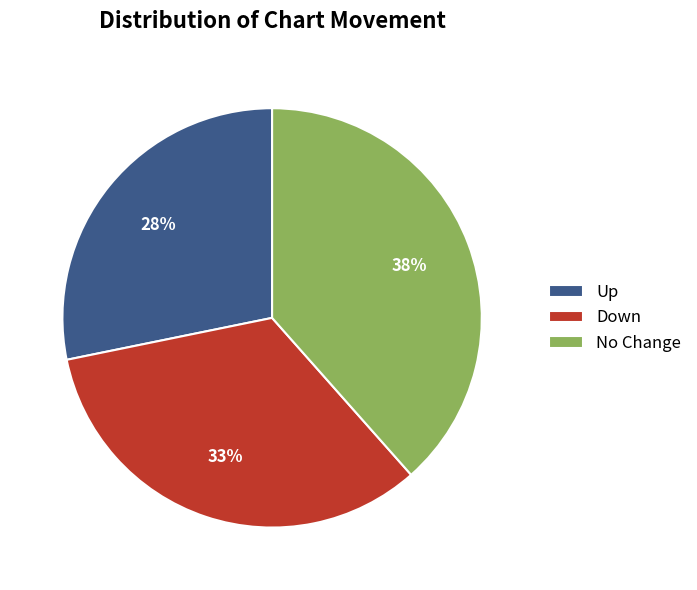

Which has a higher value, Up or No Change?

No Change